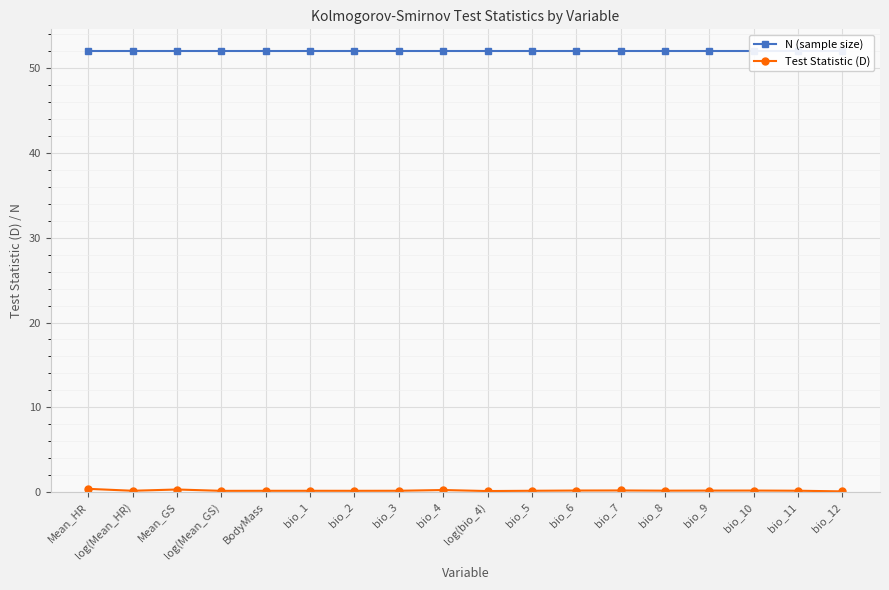

The value of Test Statistic (D) at BodyMass is 0.1. True or false?

True